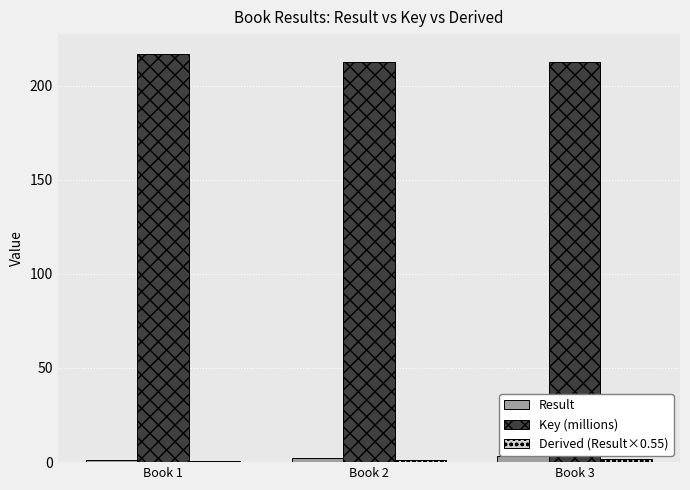

What is the difference between the Result values at Book 1 and Book 2?

1.0